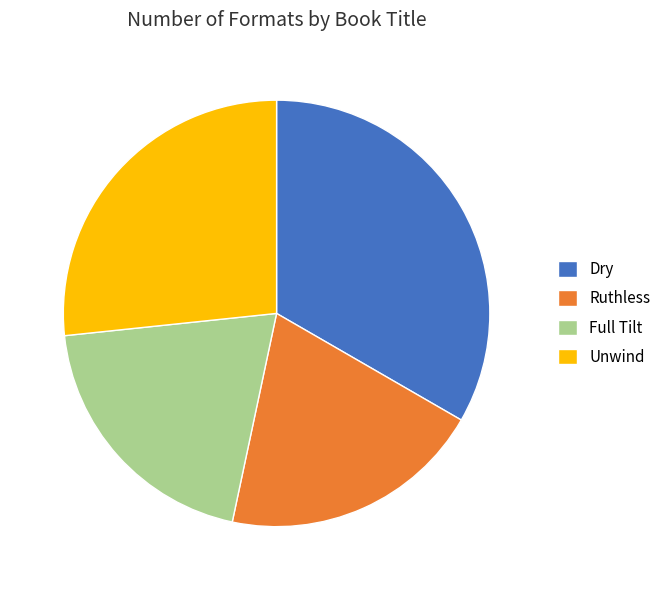

Approximately how many times larger is the value at Unwind compared to Dry?

0.8